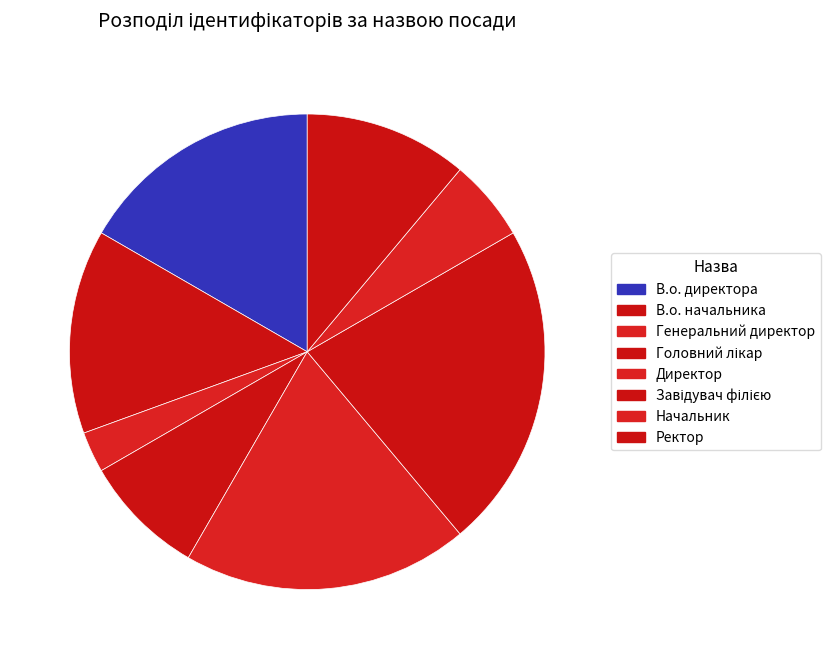

How many slices are in this pie chart?

8